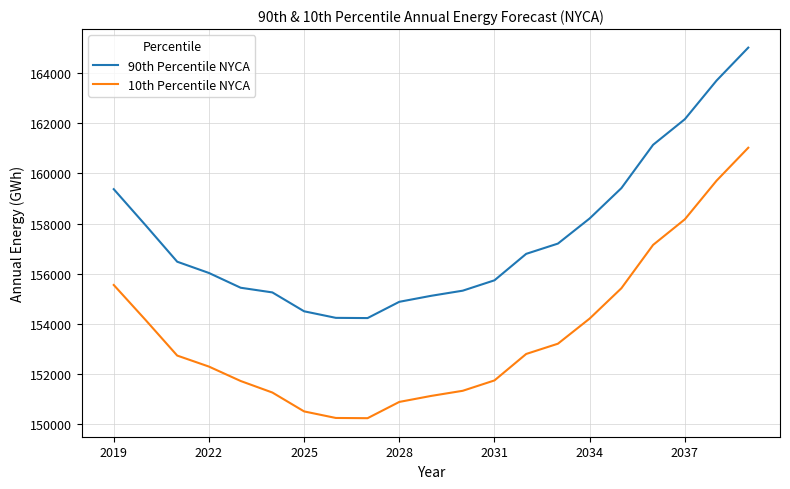

True or false: 90th Percentile NYCA and 10th Percentile NYCA intersect in this chart.

False